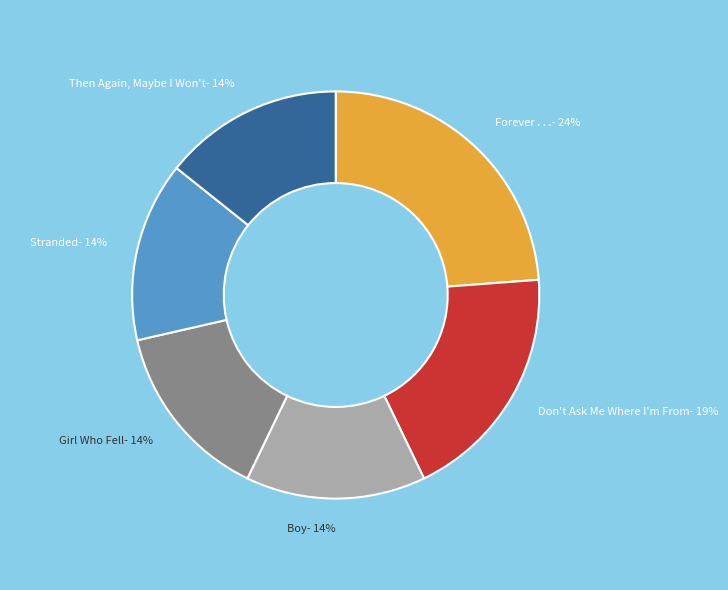

How many slices are in this pie chart?

6